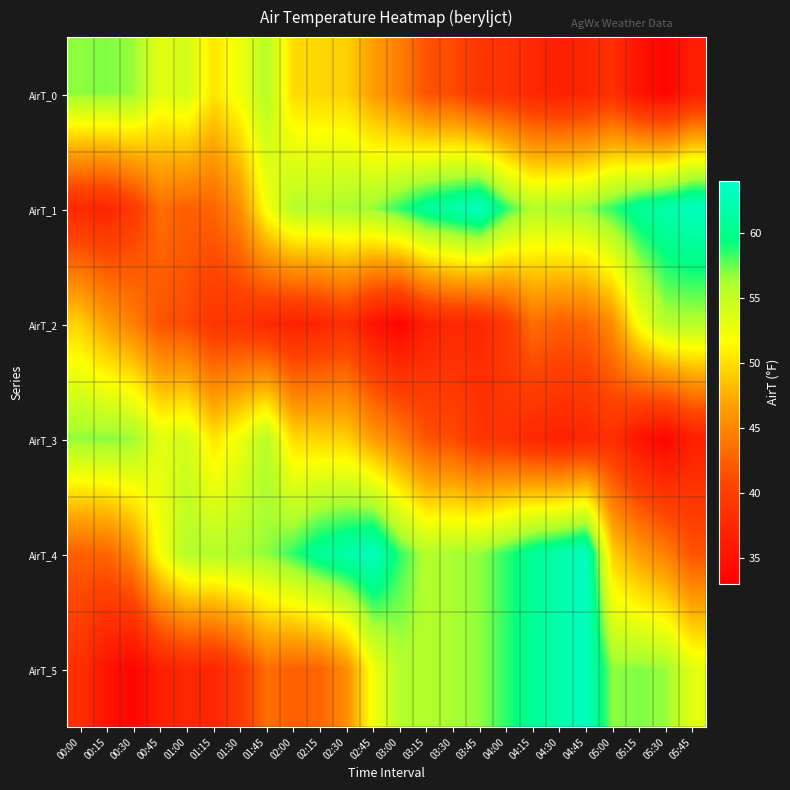

Which has a higher value, 02:00 or 00:15?

00:15